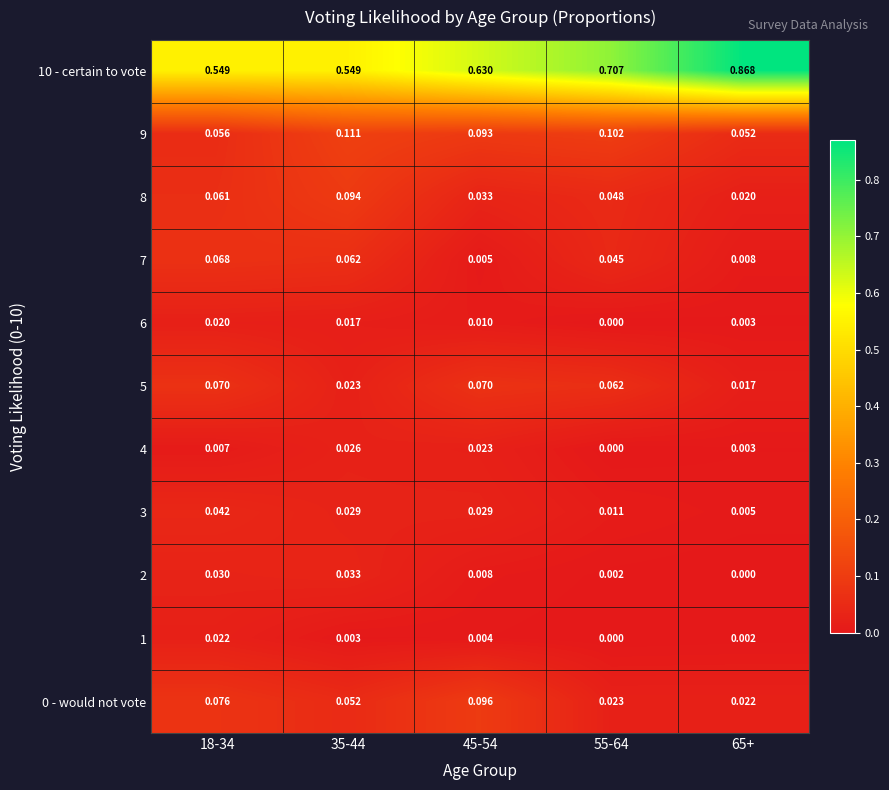

Is the value of 4 at 45-54 greater than the value of 0 - would not vote at 35-44?

No